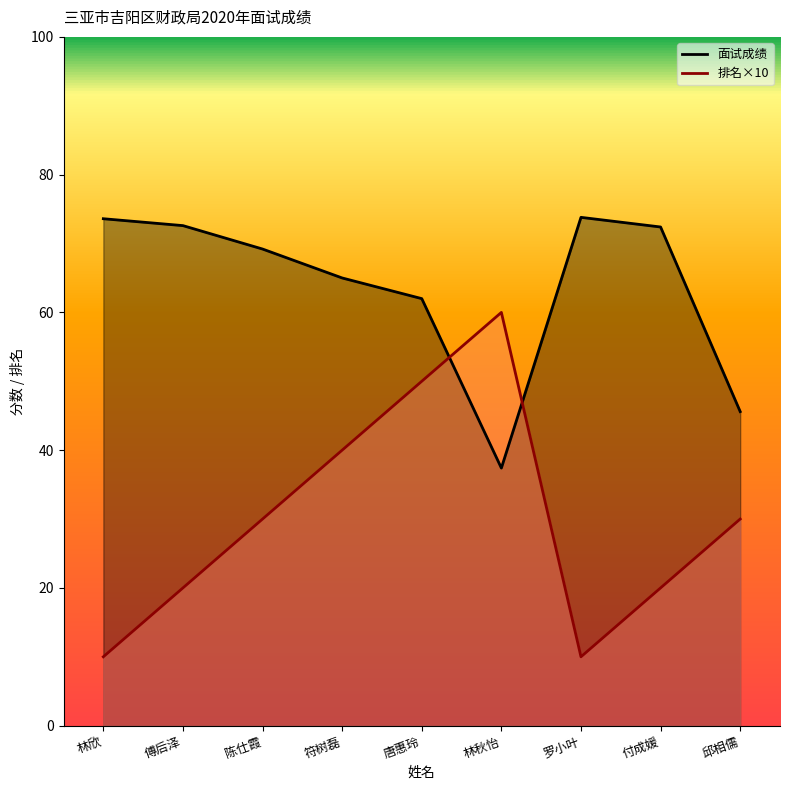

What is the sum of all 排名 values?

270.0